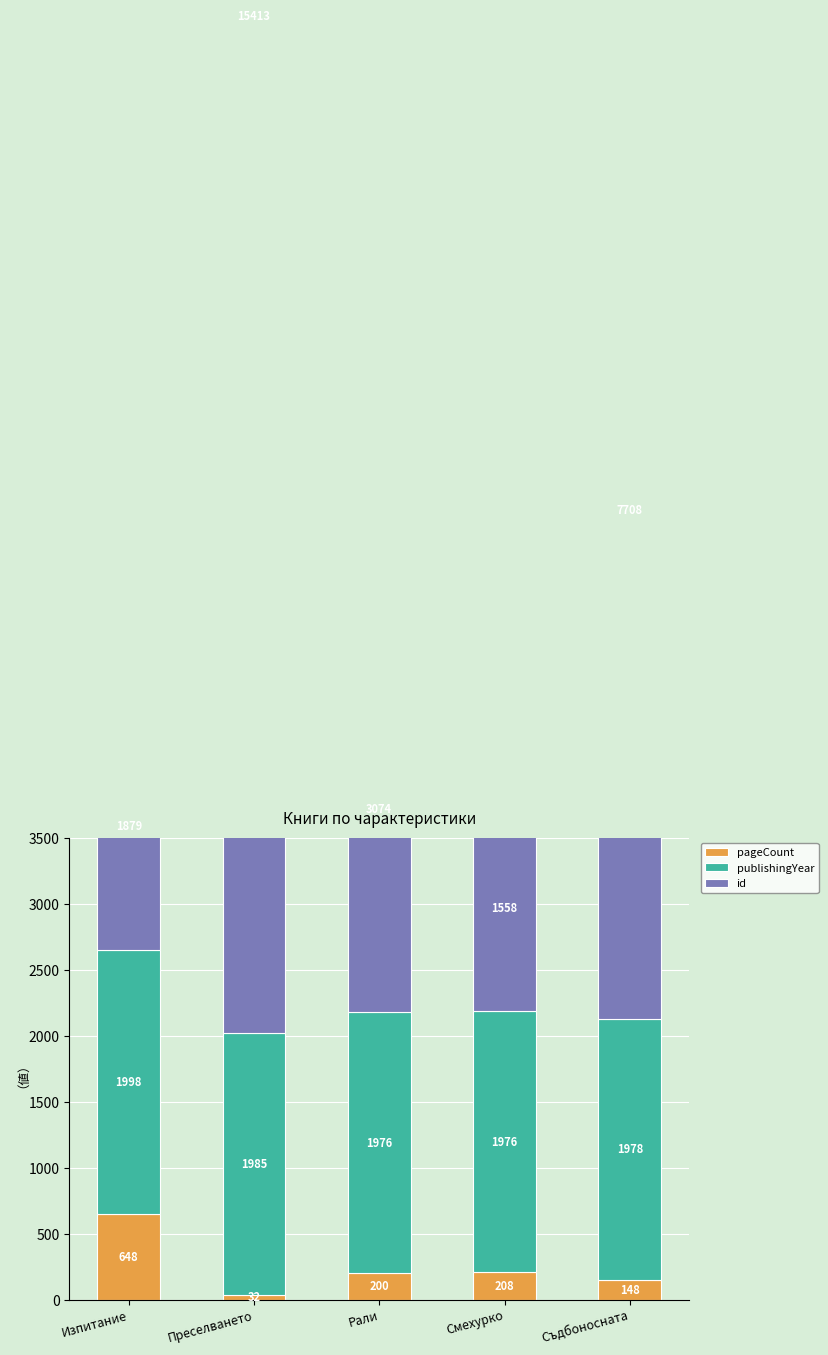

At which category is the sum across all series the highest?

Преселването